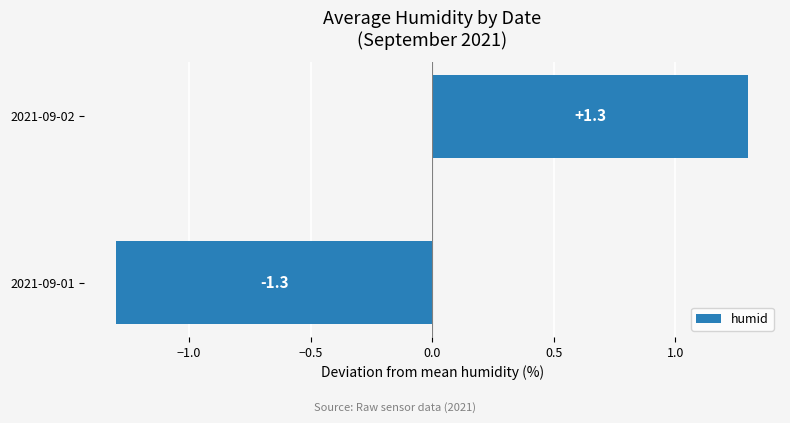

Where is the data nearest to the value 0?

2021-09-01